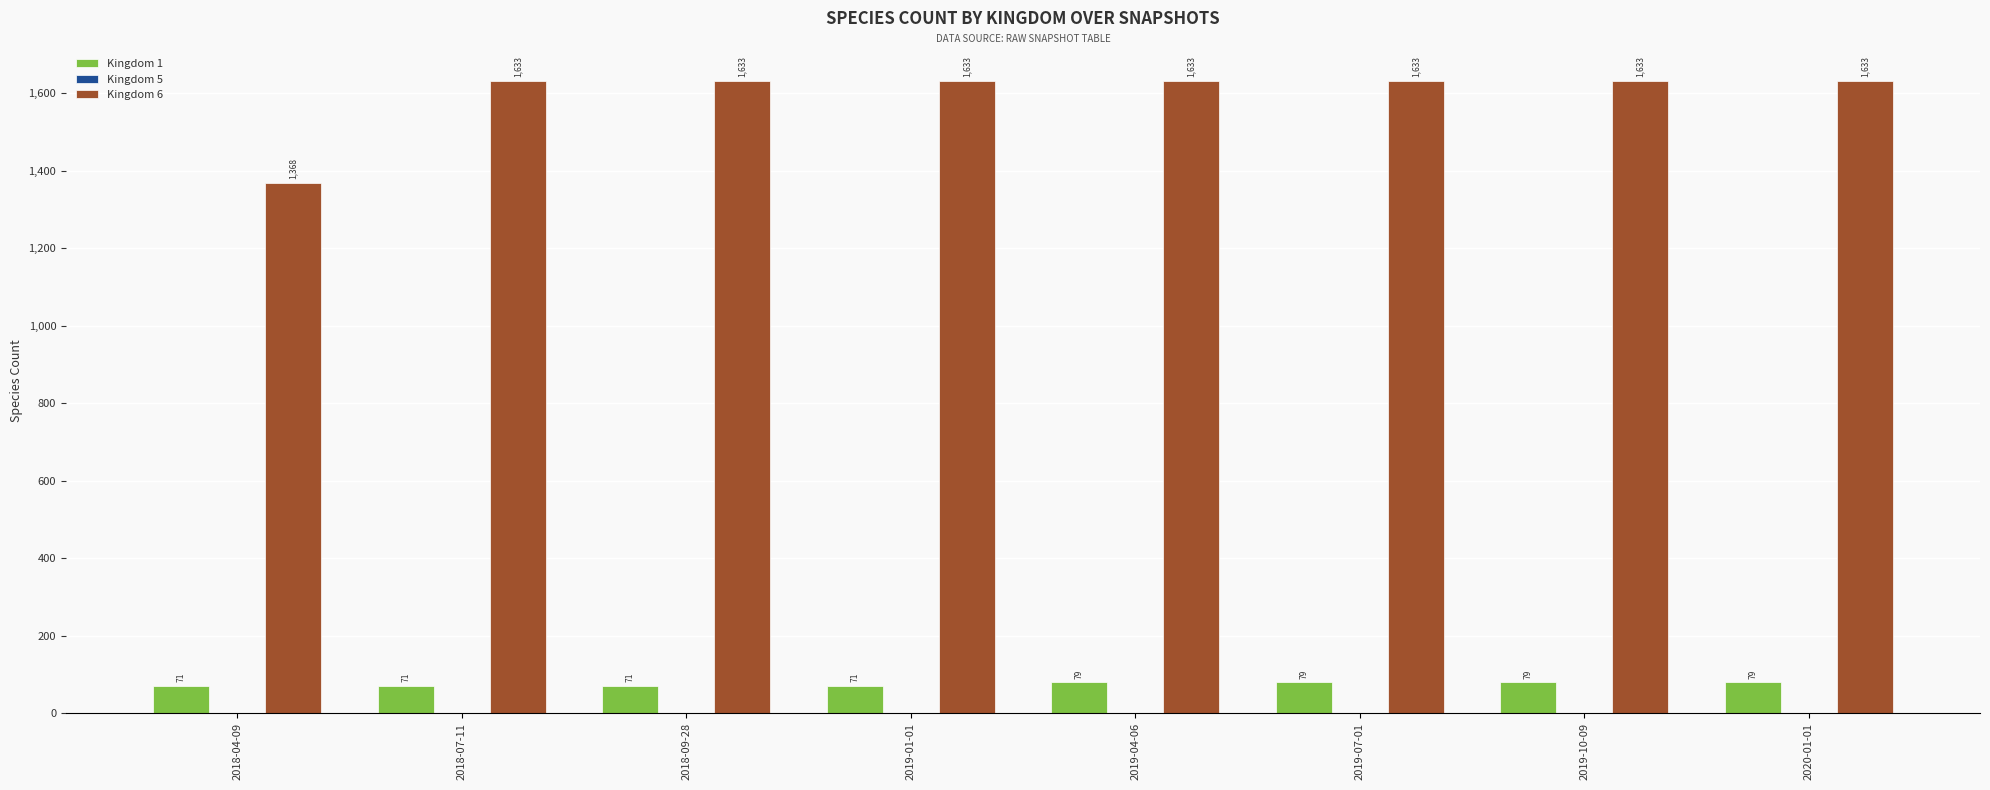

Are the bars grouped side by side (vs. stacked)?

Yes